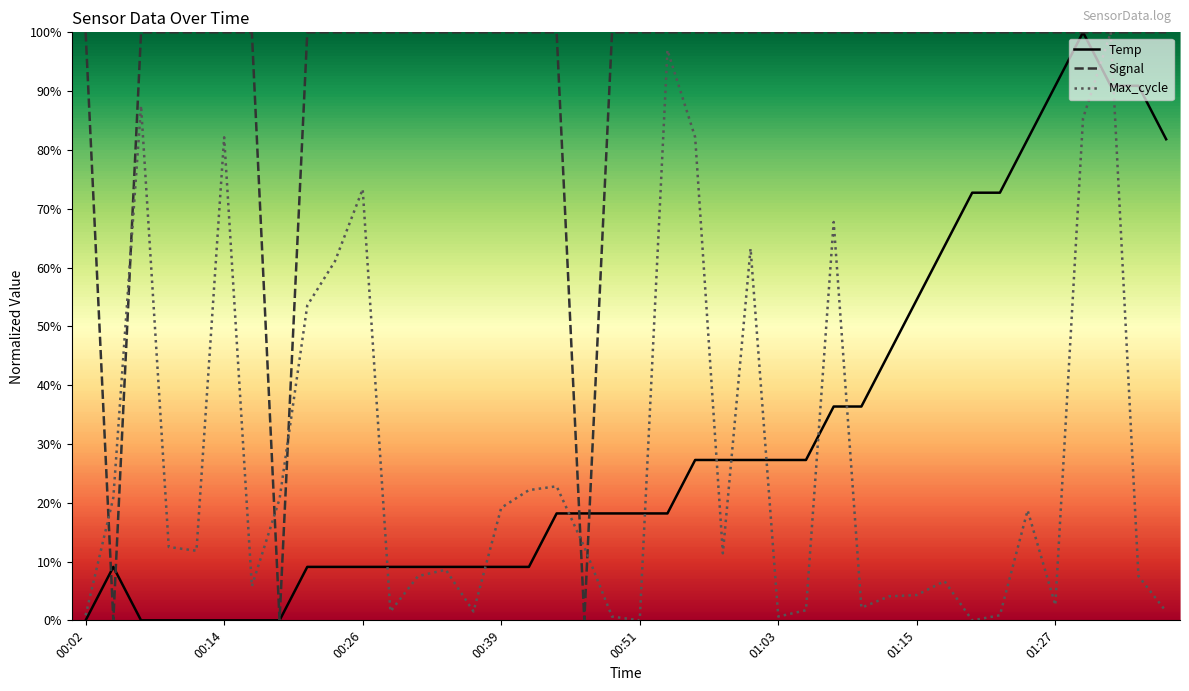

Which series has the largest total across all categories?

Signal